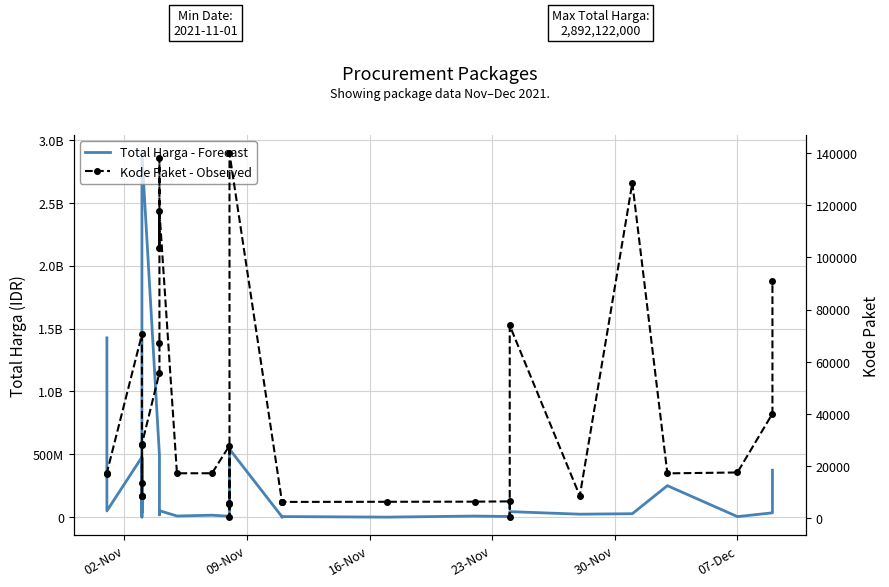

Does the chart have visible grid lines?

Yes